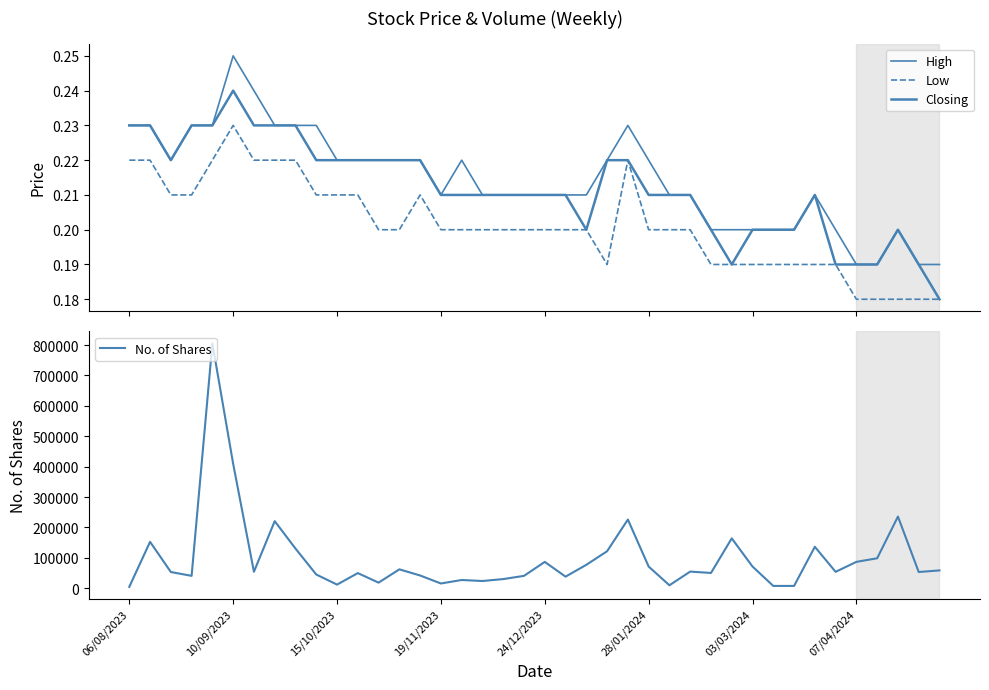

True or false: Closing and Low cross at least once.

False